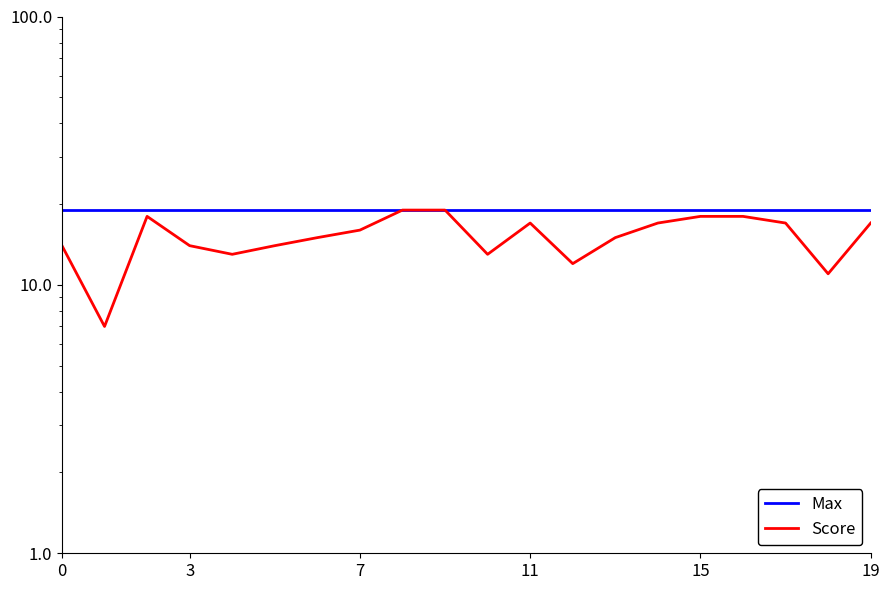

Reading right to left, transcribe all the data shown in this chart.

Max: 19	19	19	19	19	19	19	19	19	19	19	19	19	19	19	19	19	19	19	19
Score: 17	11	17	18	18	17	15	12	17	13	19	19	16	15	14	13	14	18	7	14